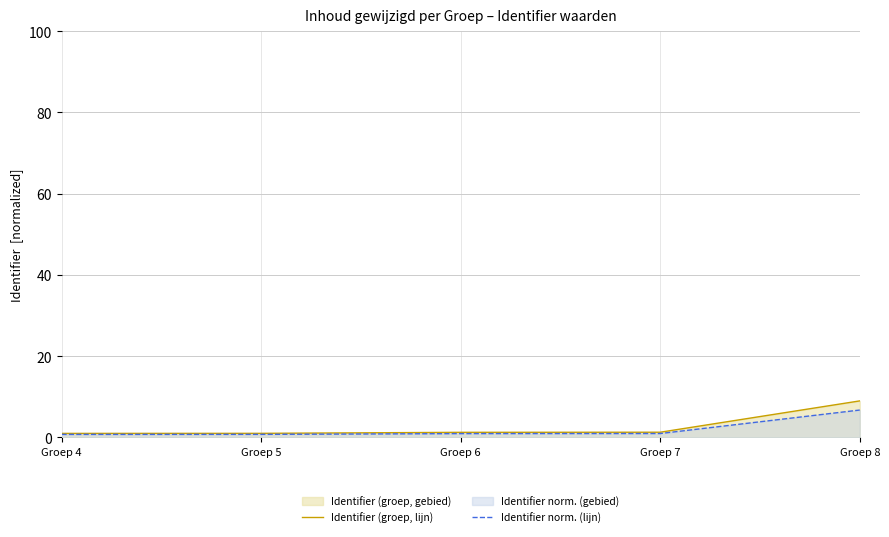

What is the smallest value displayed?

0.8